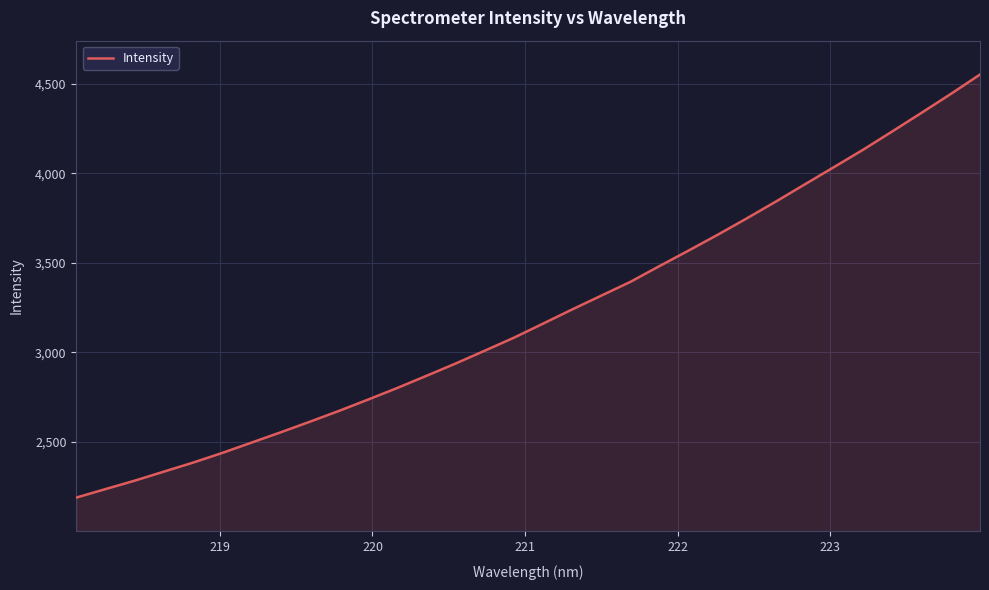

What is the difference between the maximum and minimum values?

2362.2